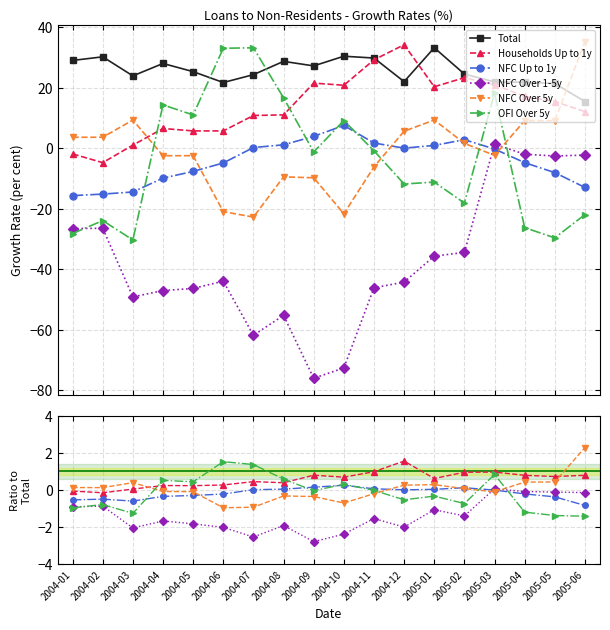

What value does the OFI Over 5y series have at 2005-04?

-1.2